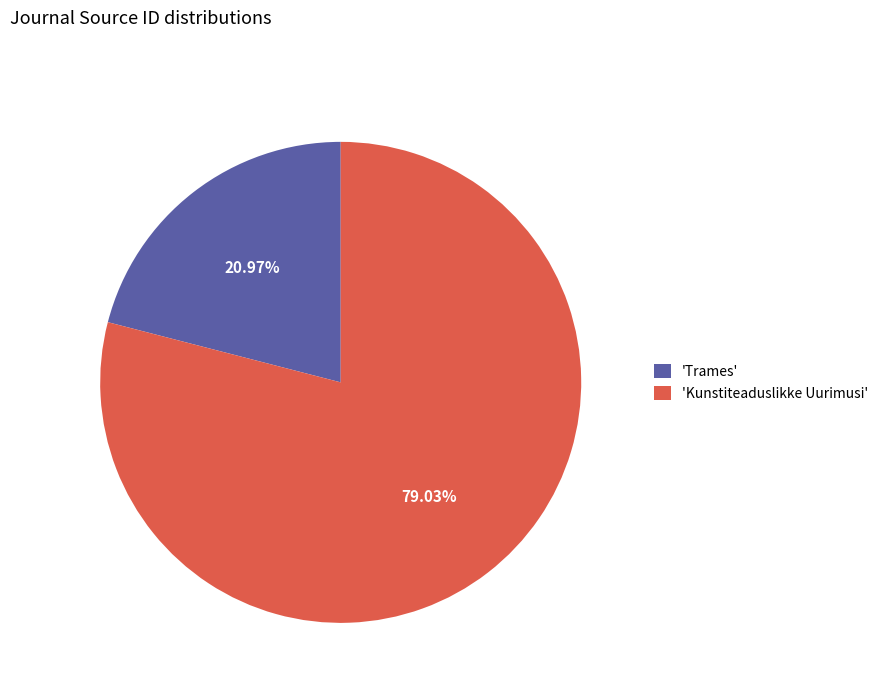

Which slice represents more than half of the pie?

'Kunstiteaduslikke Uurimusi'